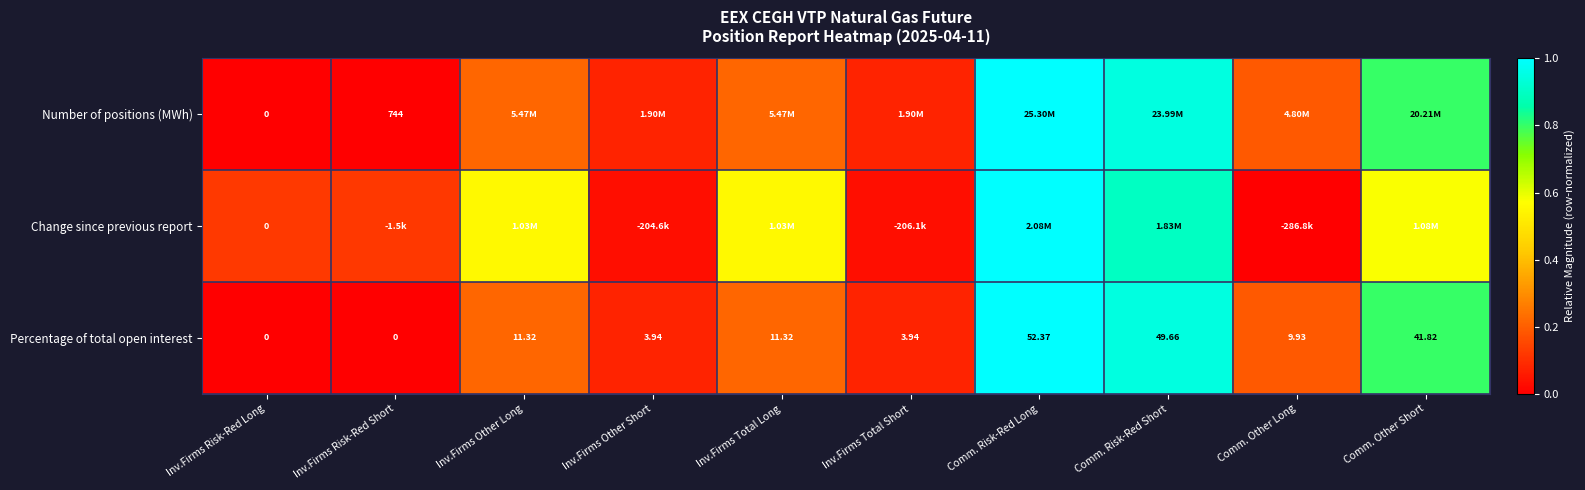

Which category has the highest value in the Percentage of total open interest series?

Comm. Risk-Red Long